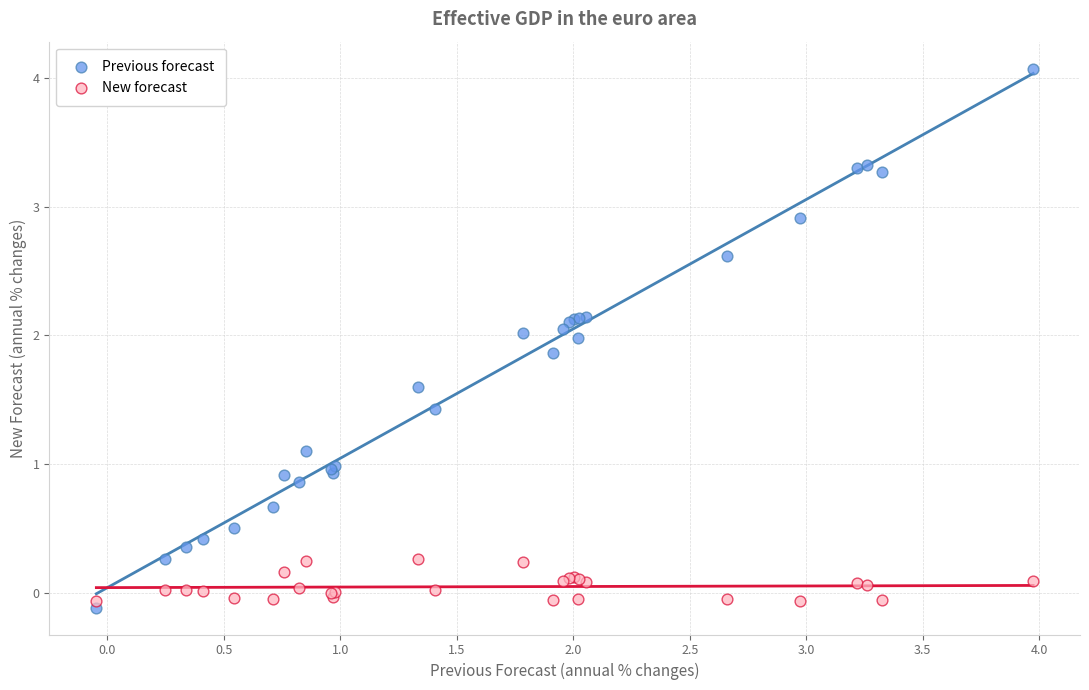

Which series has the largest Y range (max minus min)?

Previous forecast